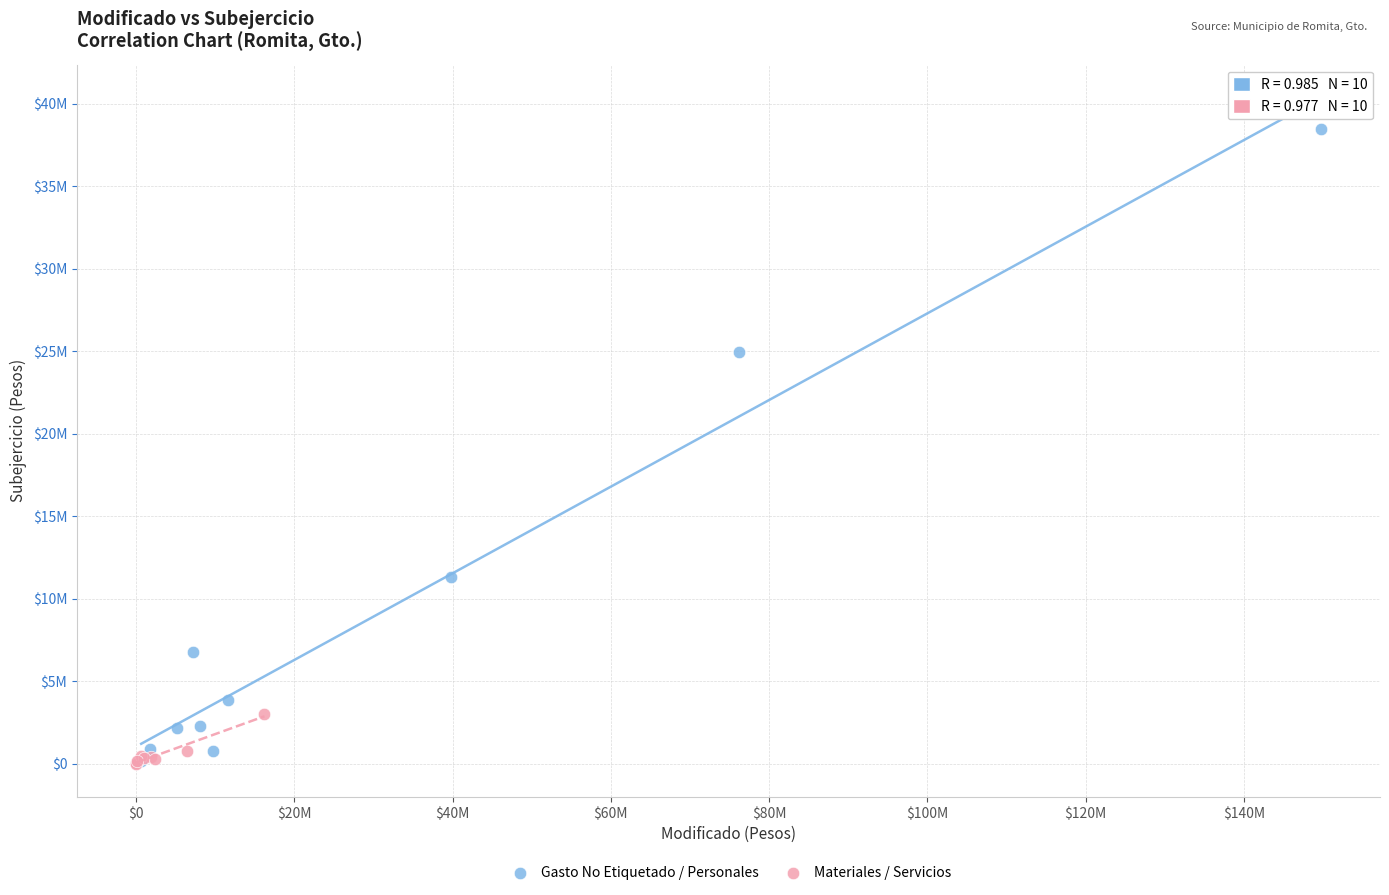

What are all the series names shown in the legend?

Gasto No Etiquetado / Personales, Materiales / Servicios